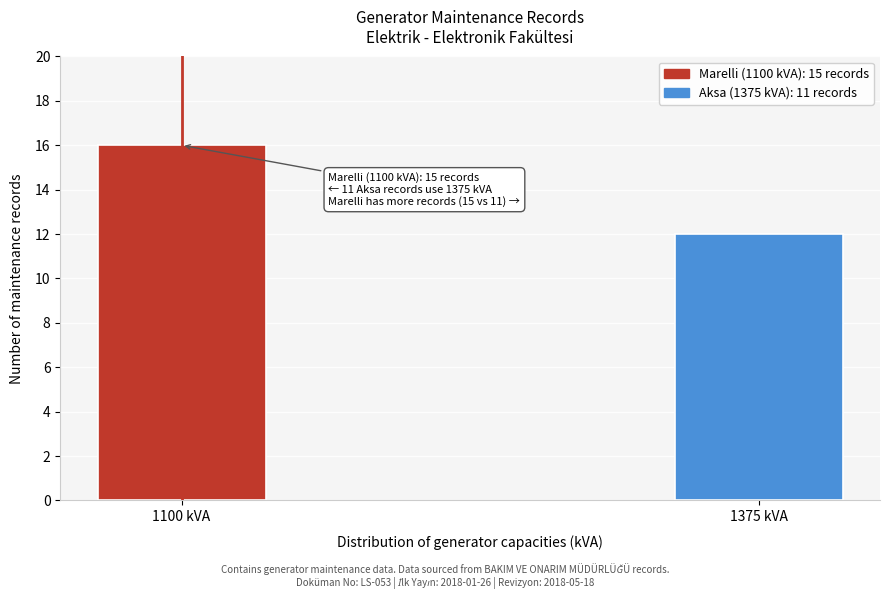

Reading left to right, what are all the values shown in this chart?

1100 kVA=16	1375 kVA=12